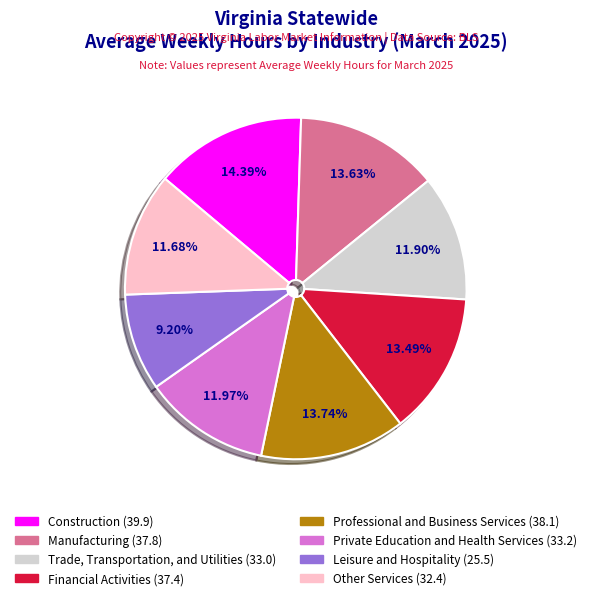

To the nearest percent, what portion does Private Education and Health Services represent?

12%